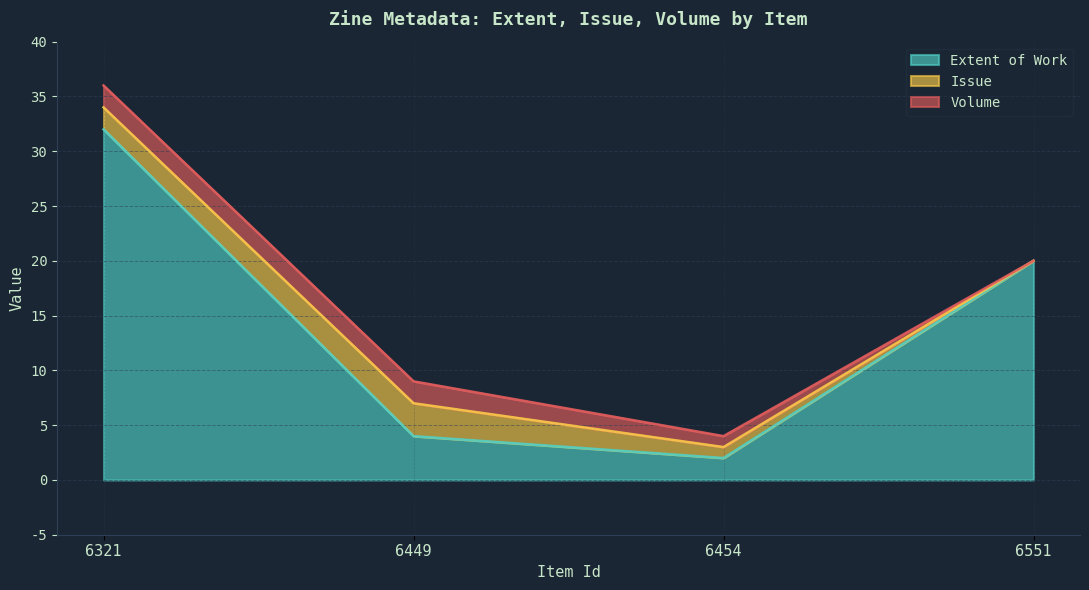

The Extent of Work series shows 2 at 6454. True or false?

True